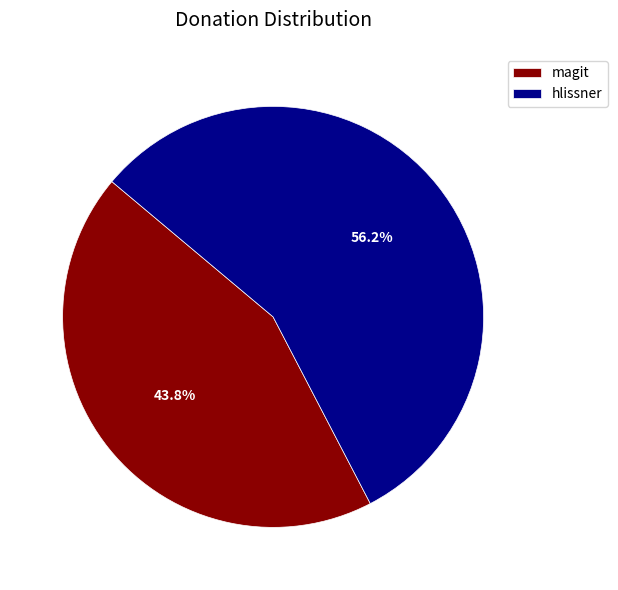

Which slice represents more than half of the pie?

hlissner